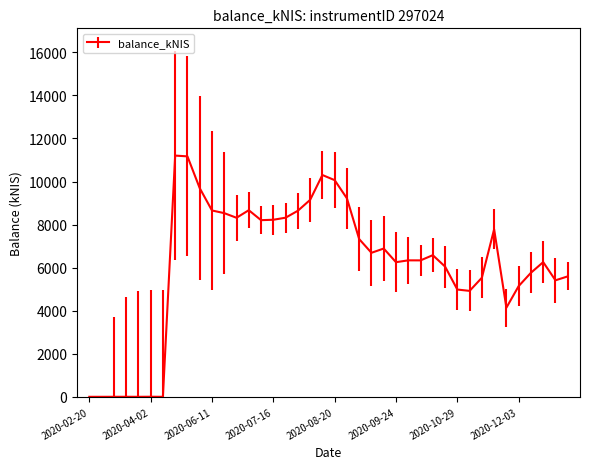

How many lines are shown in the chart?

1